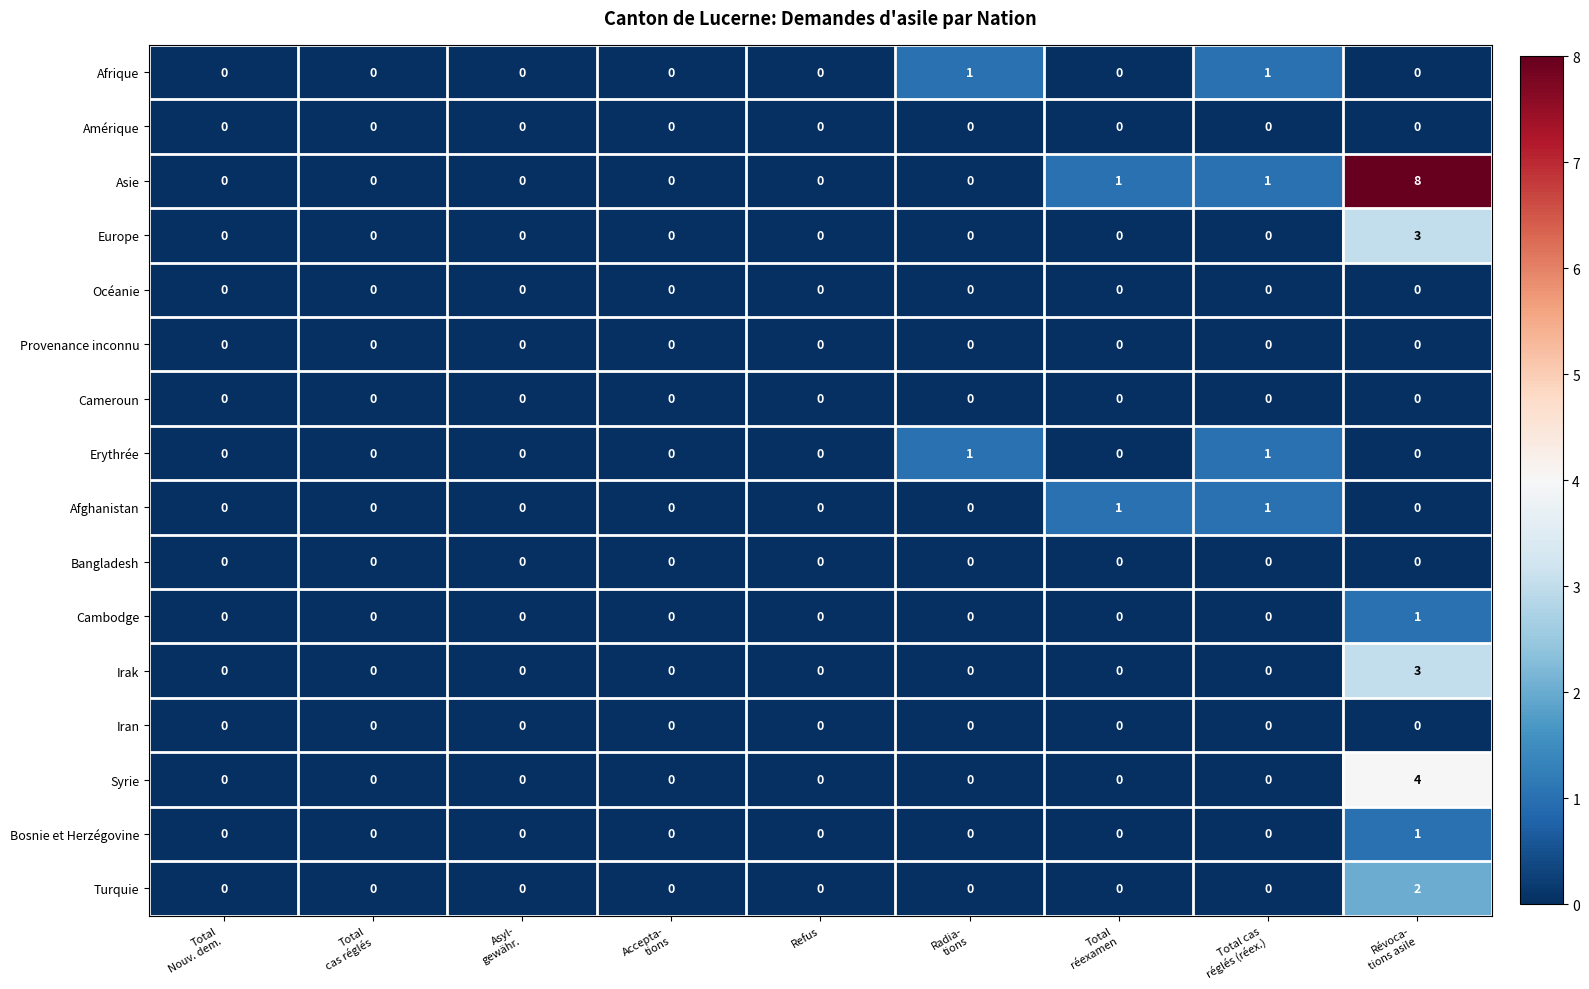

Which series has the largest range (max minus min)?

Asie